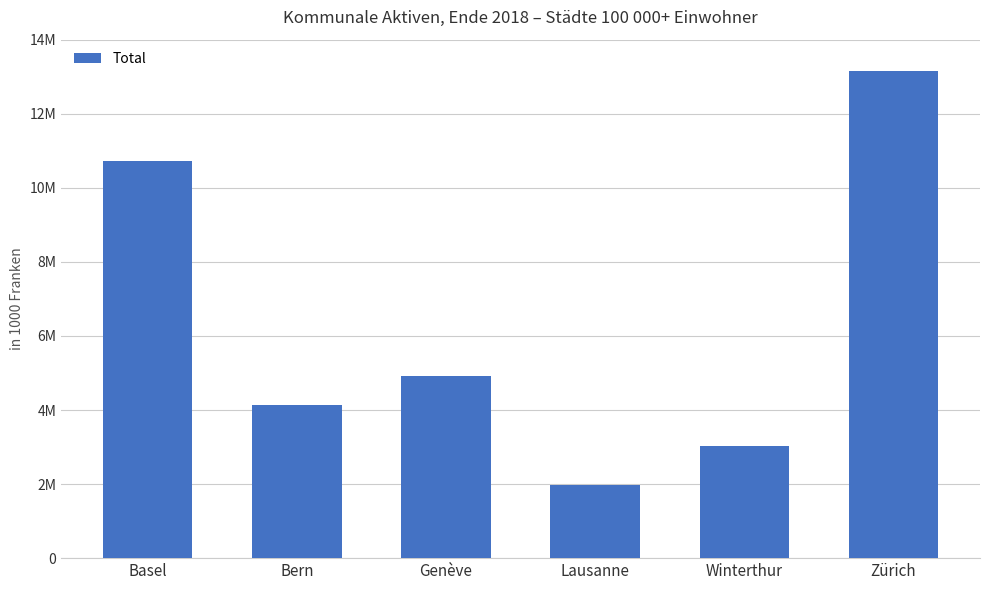

What is the maximum value shown in the chart?

13154253